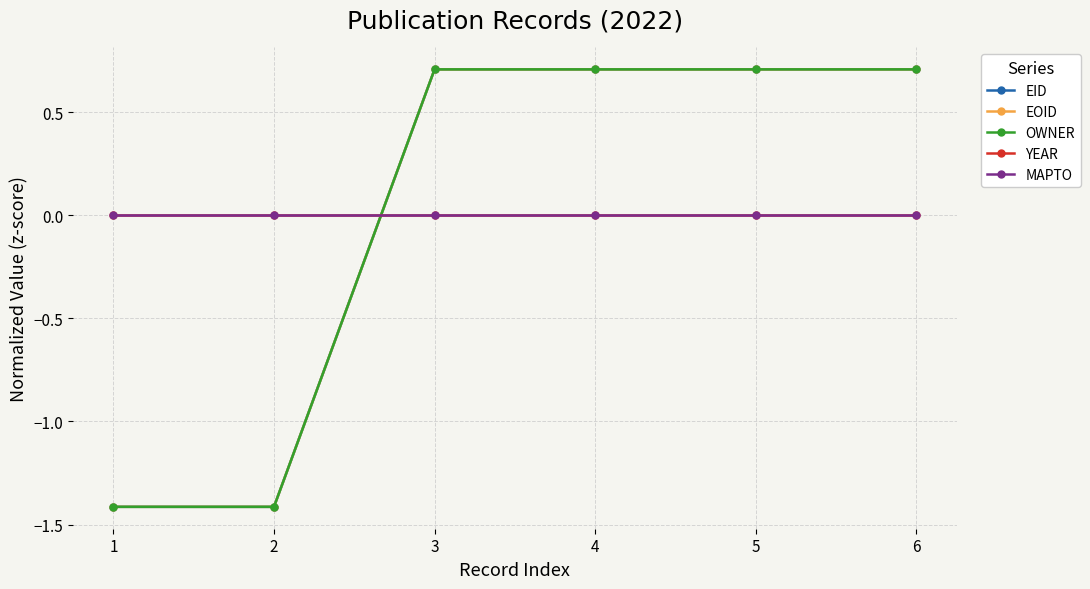

Is this an area chart (filled region under the line)?

No